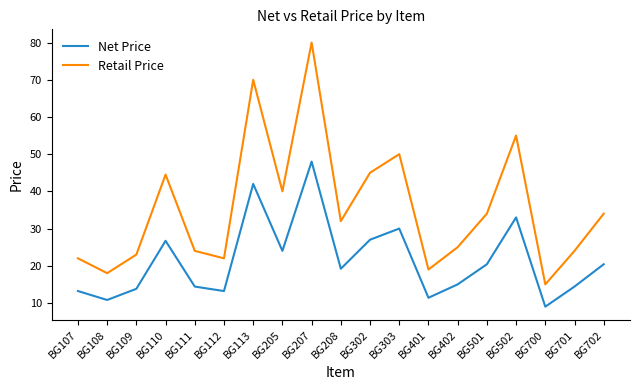

Which label corresponds to the largest value in the chart?

BG207